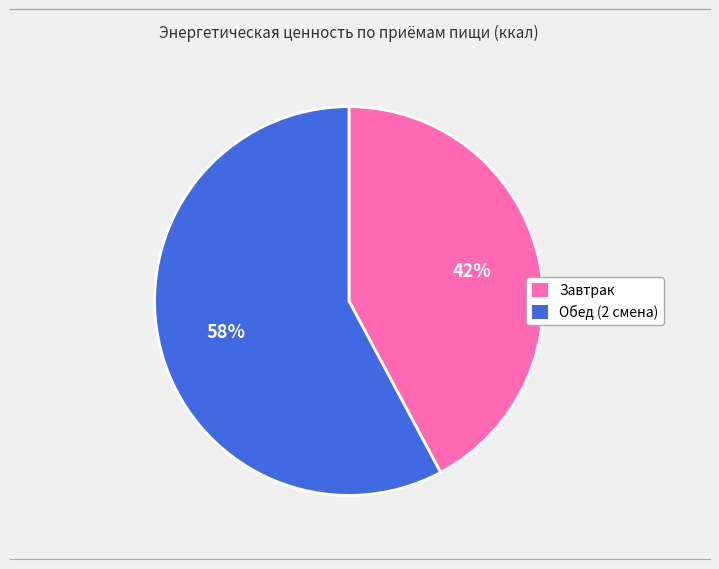

Is the sum of Завтрак and Обед (2 смена) greater than half?

Yes